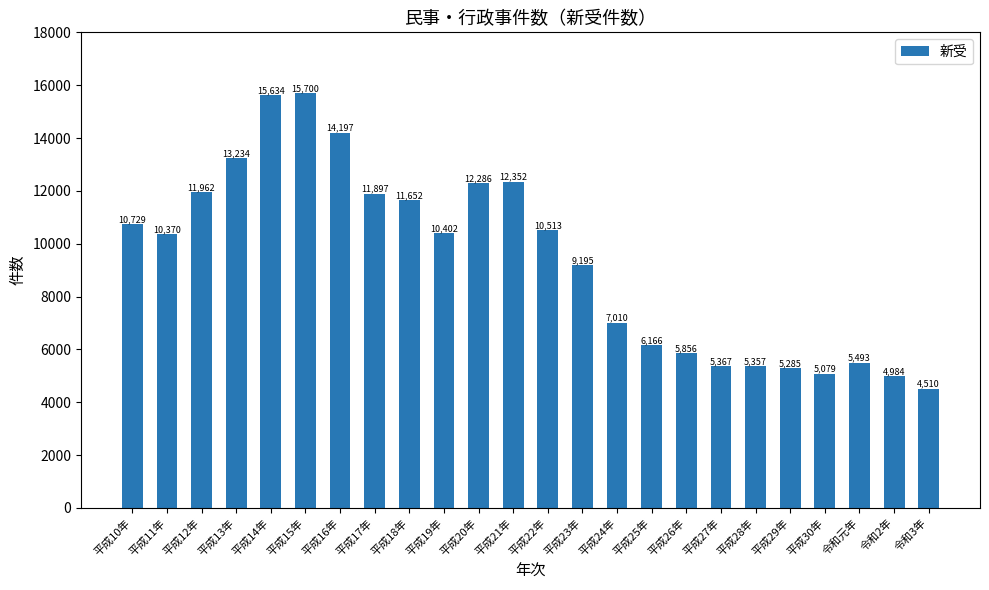

What is the greatest value displayed?

15700